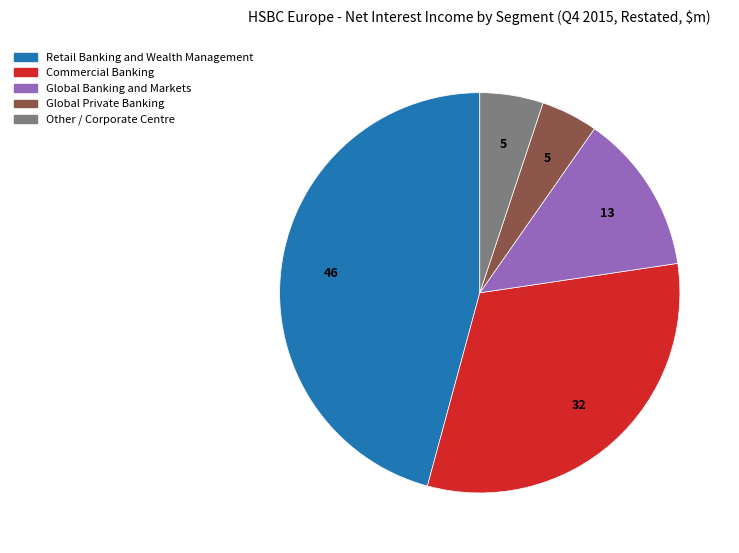

Which category has the smallest portion of the pie?

Global Private Banking